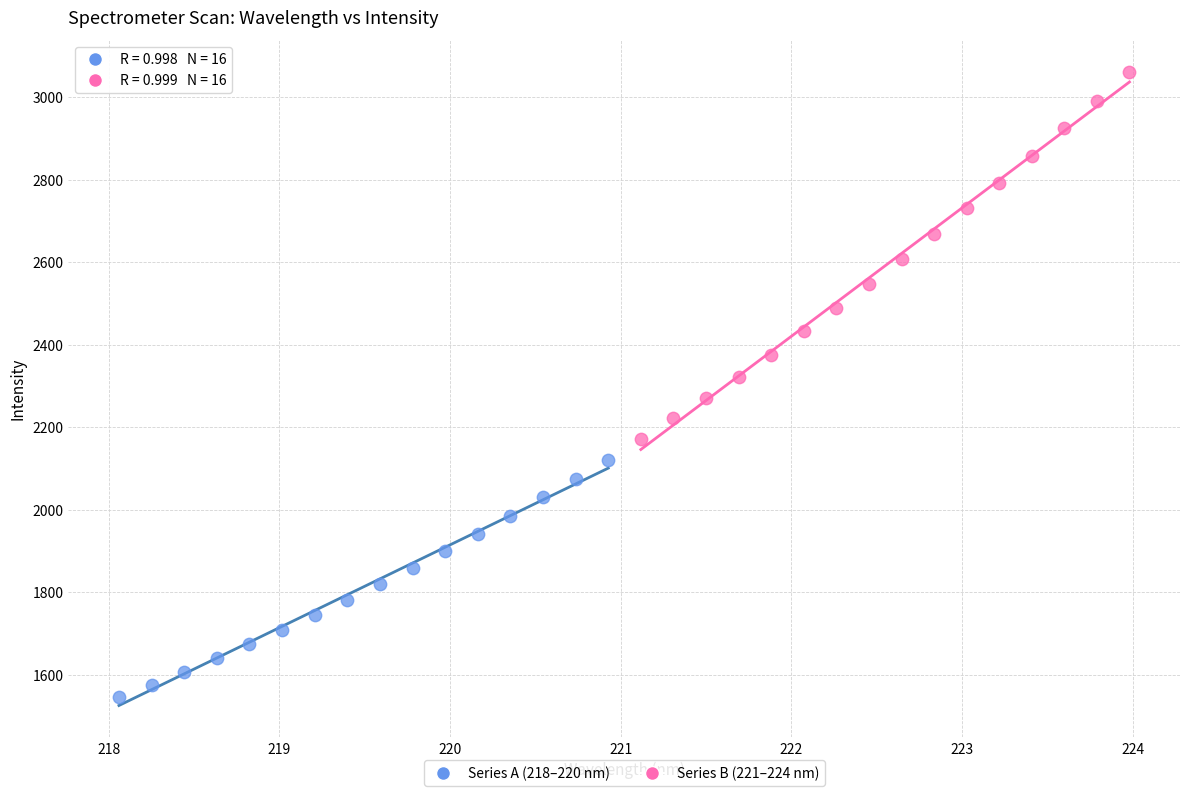

Which series contains the lowest Y value?

Series A (218–220 nm)